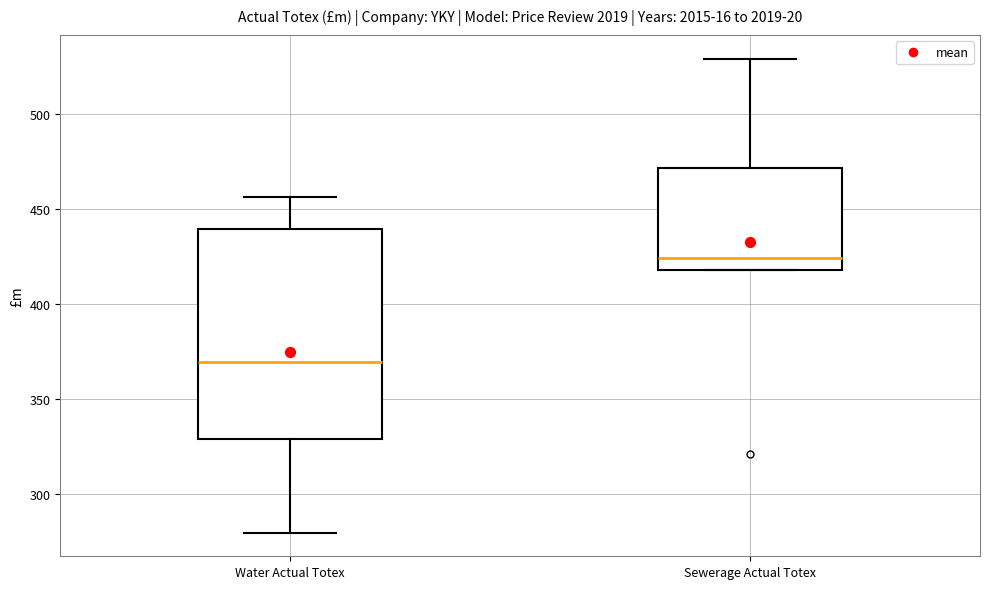

Which box is the tallest, from its lower edge to its upper edge?

Water Actual Totex